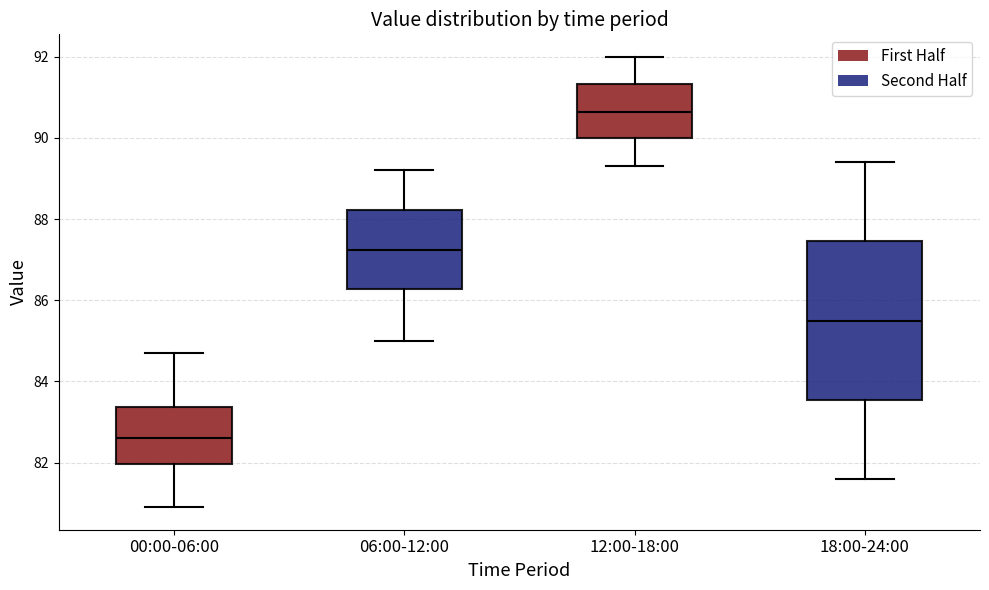

Which box has the lowest median line?

00:00-06:00